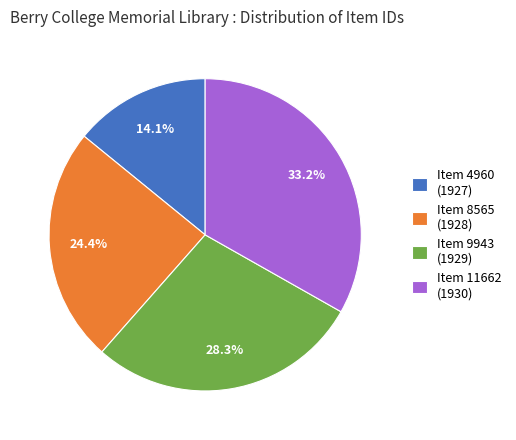

Rank the categories by value from highest to lowest.

Item 11662 (1930), Item 9943 (1929), Item 8565 (1928), Item 4960 (1927)